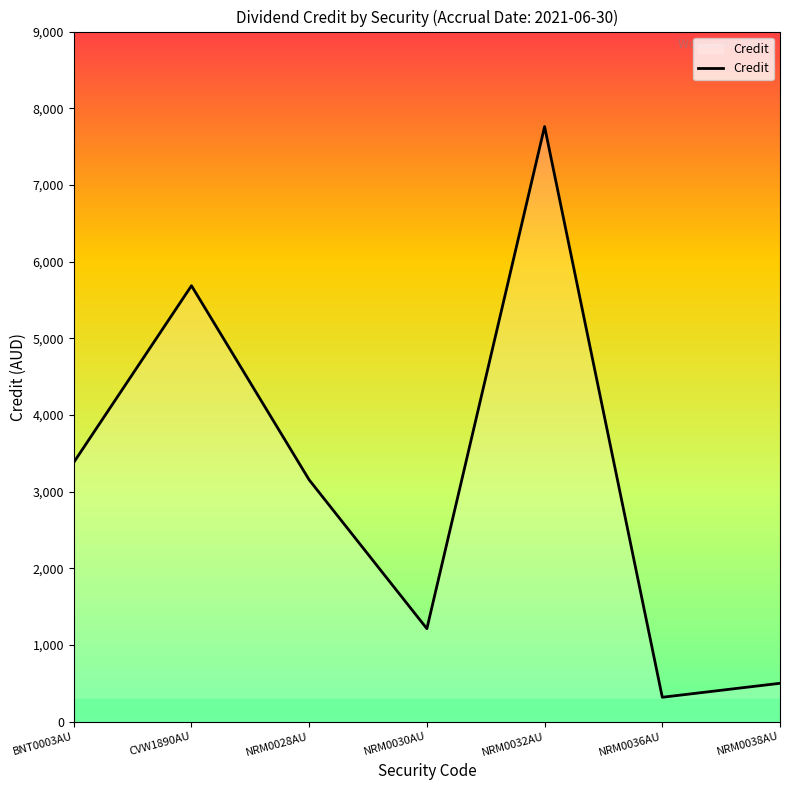

The value at NRM0038AU is 499.7. True or false?

True